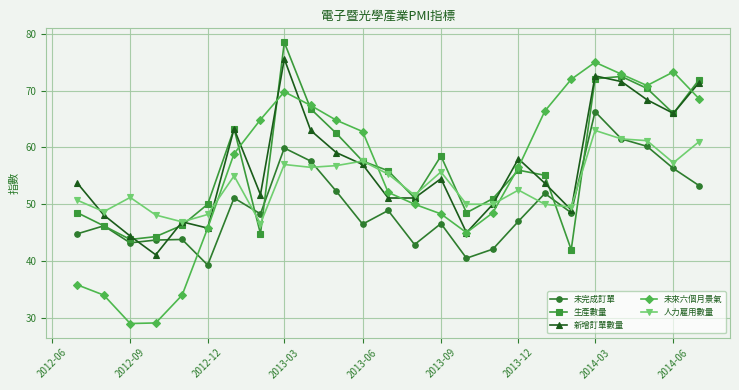

How many interior local peaks does the 生產數量 series have?

5